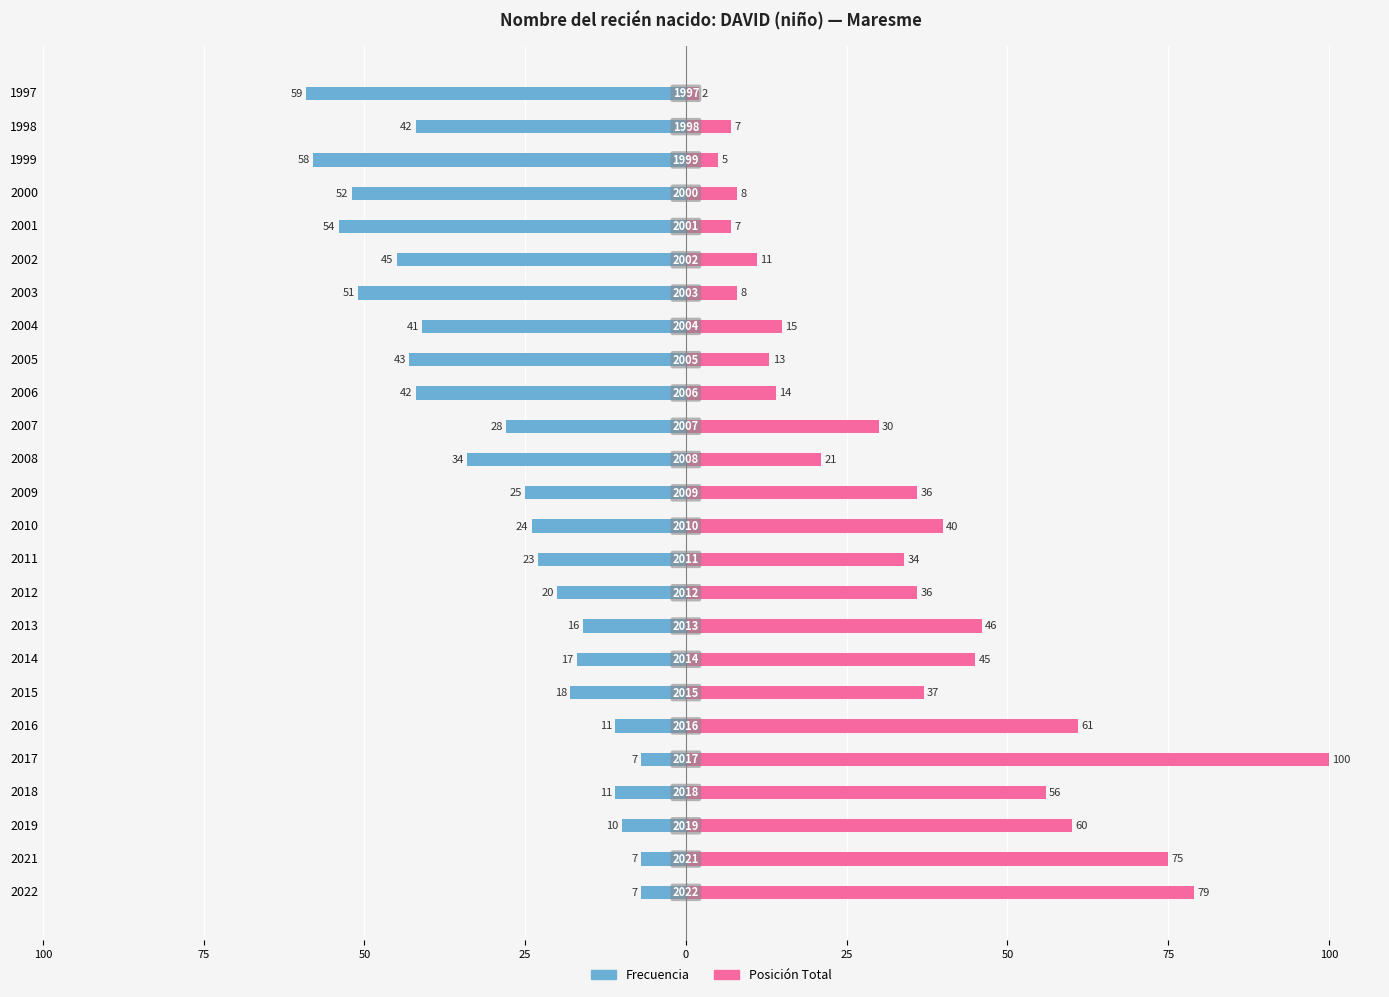

Which series has the widest spread of values?

Posición Total